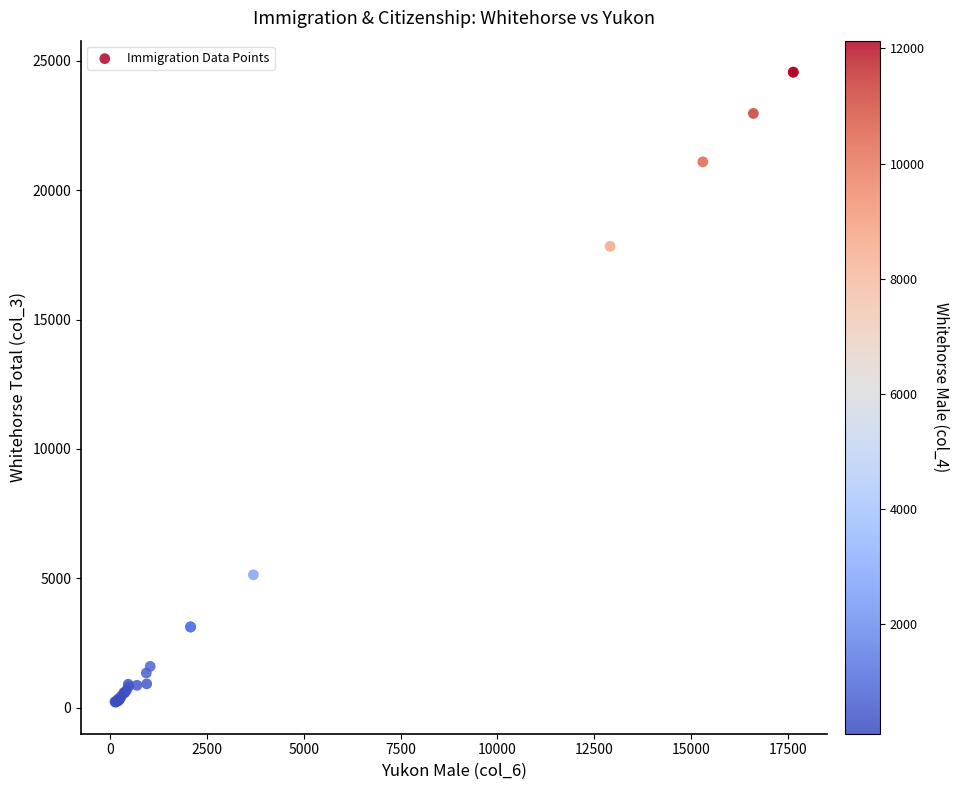

What Y value in the scatter plot is closest to 12385?

17830